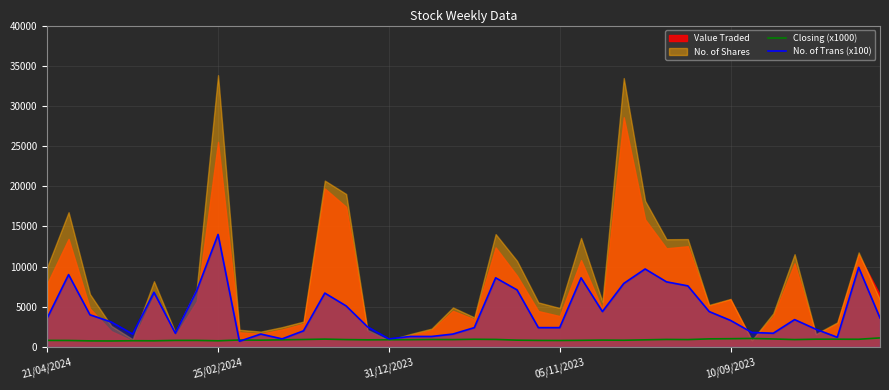

The No. of Trans (x100) series shows 2040 at 10/09/2023. True or false?

False